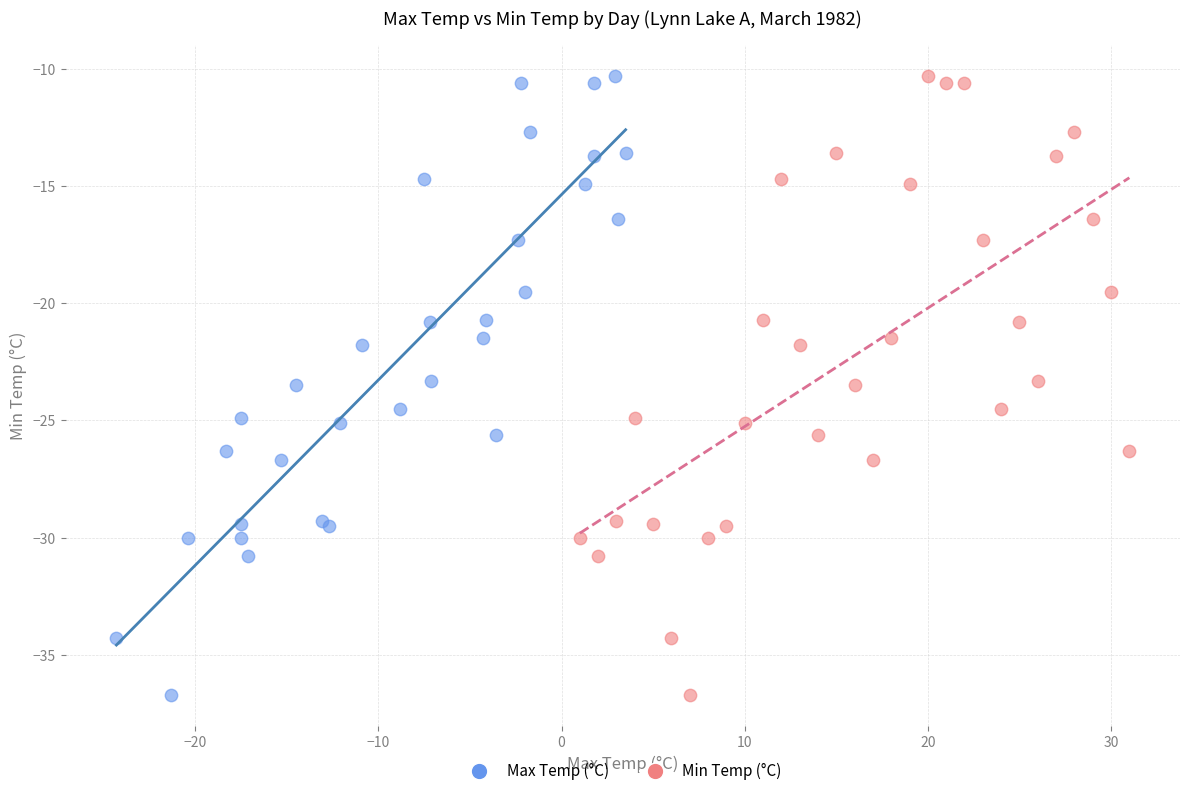

What are all the series names shown in the legend?

Max Temp (°C), Min Temp (°C)